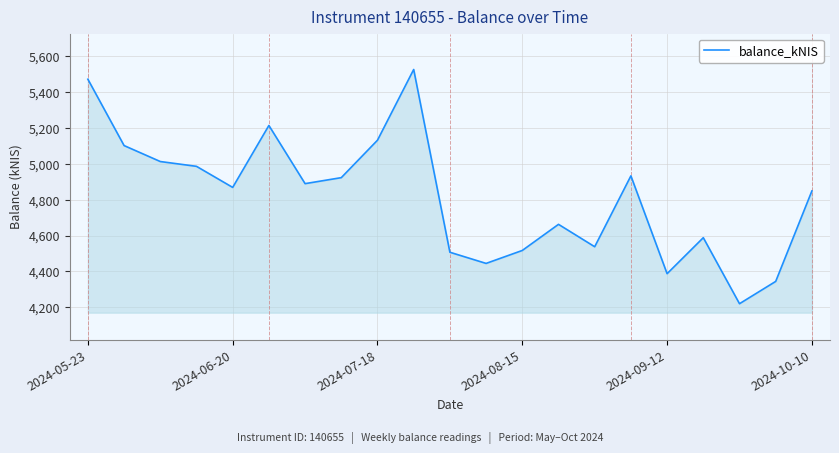

What is the difference between the maximum and minimum values?

1305.5